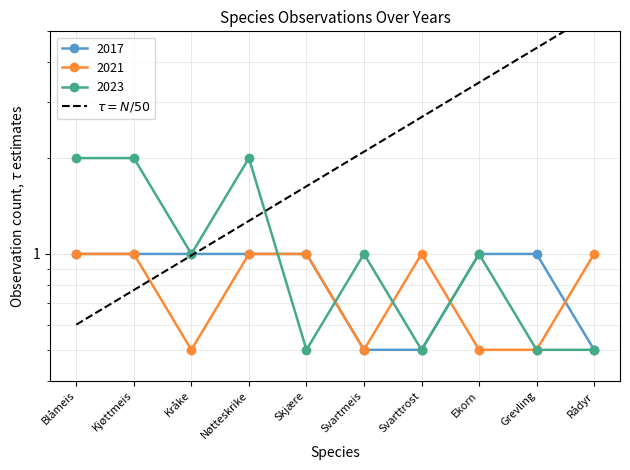

Is the value of 2017 at Ekorn greater than the value of 2023 at Kjøttmeis?

No